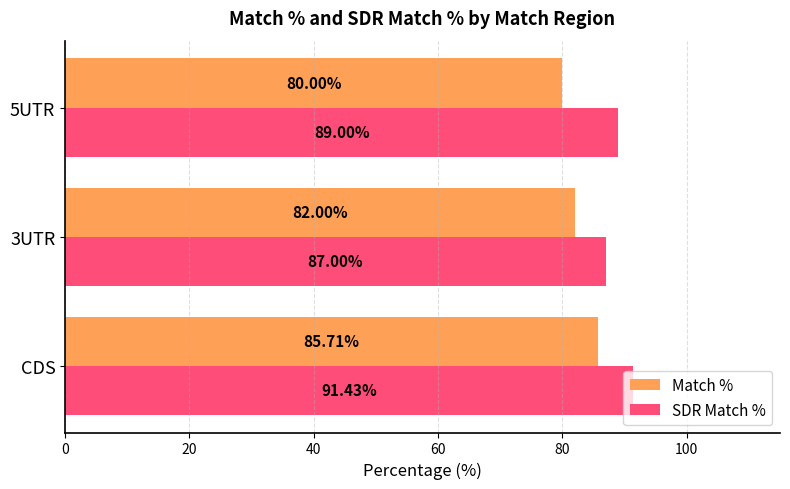

At how many categories does at least one series exceed 85?

3